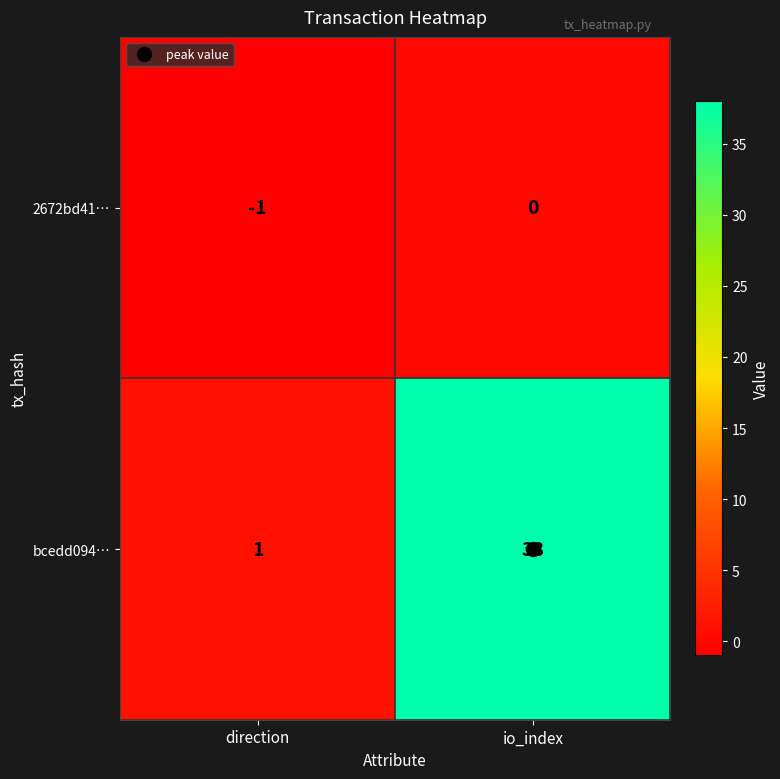

The value of 2672bd41… at direction is -1. True or false?

True